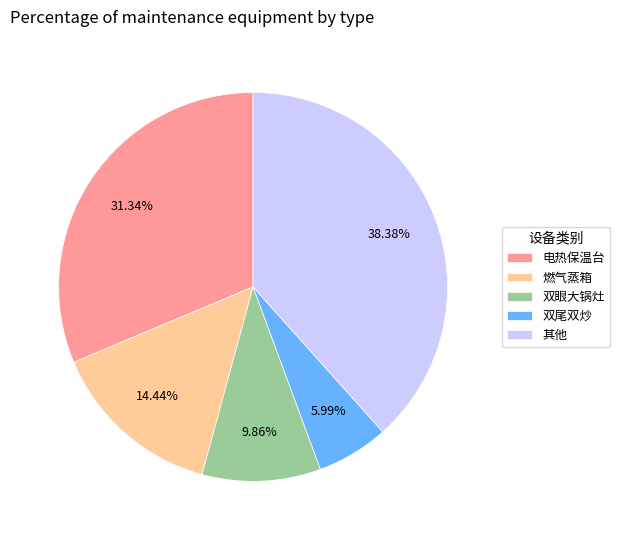

What is the largest slice in the pie chart?

其他